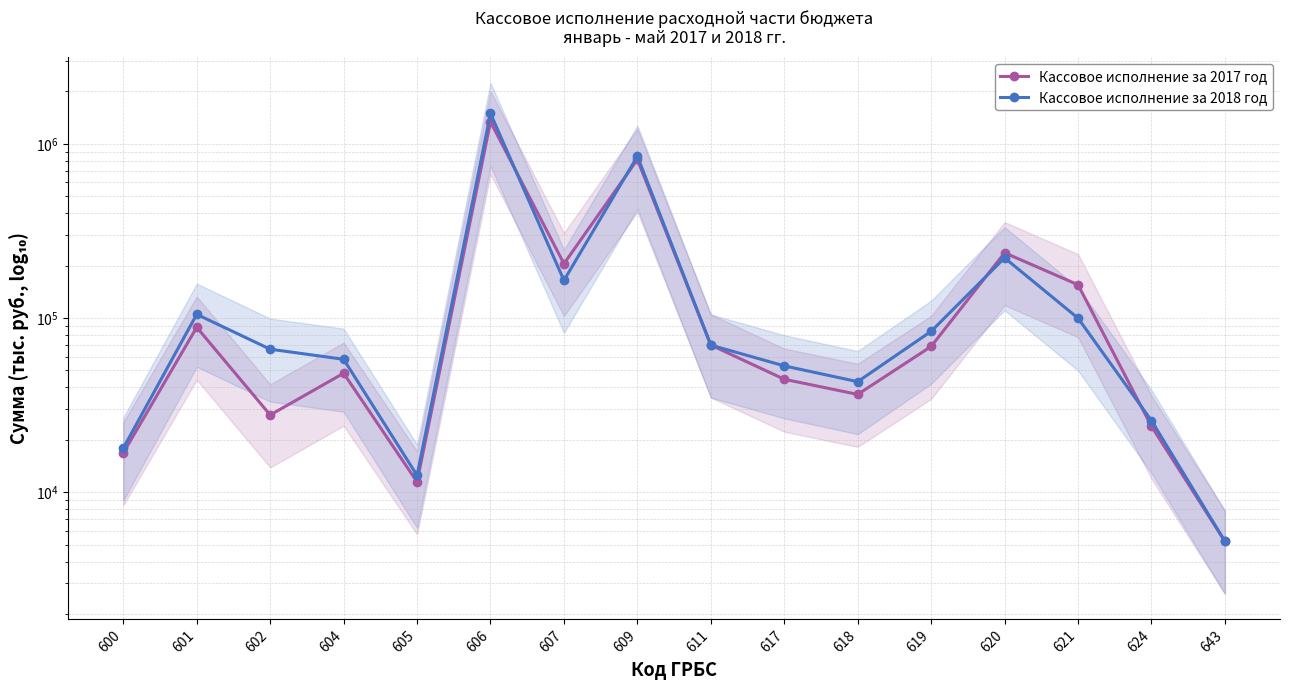

Which series has the widest spread of values?

Кассовое исполнение за 2018 год